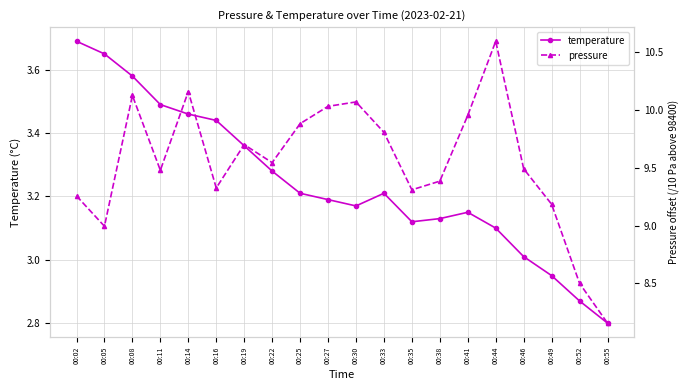

What is the maximum value shown in the chart?

10.6